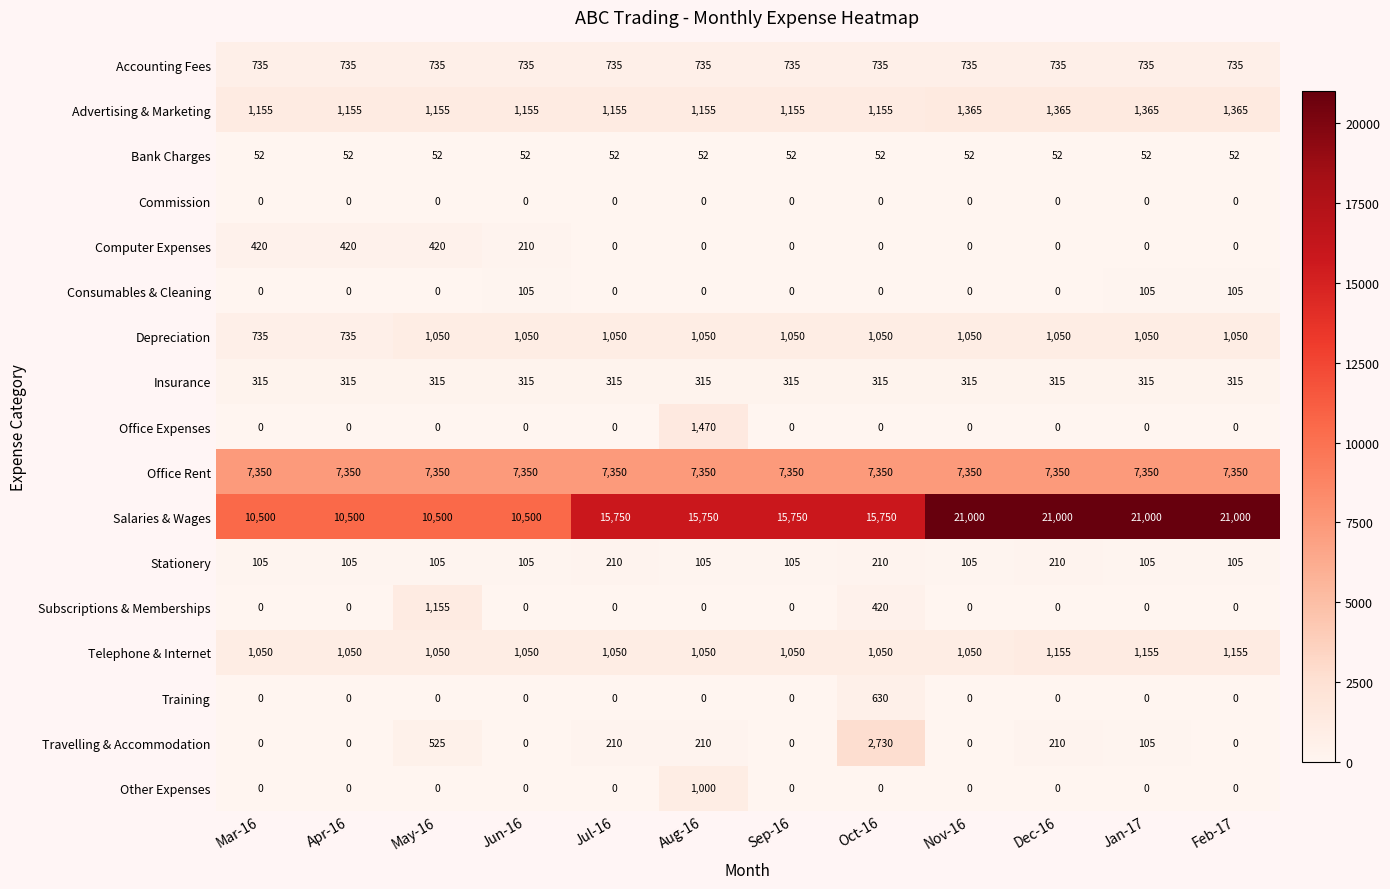

At how many categories does at least one series exceed 12673?

8